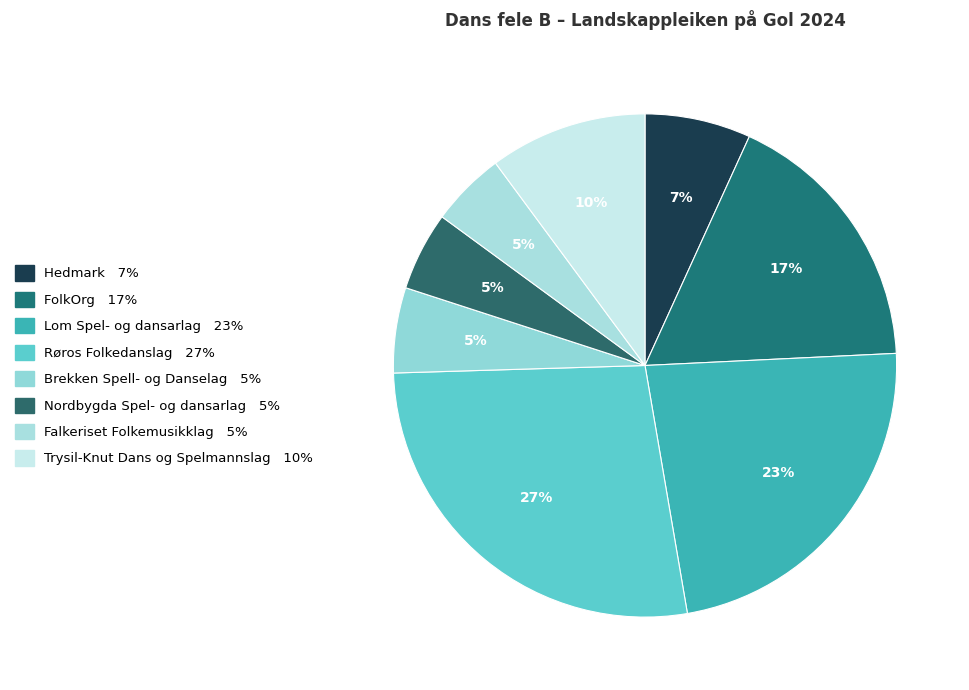

Does Røros Folkedanslag account for over 50% of the chart?

No